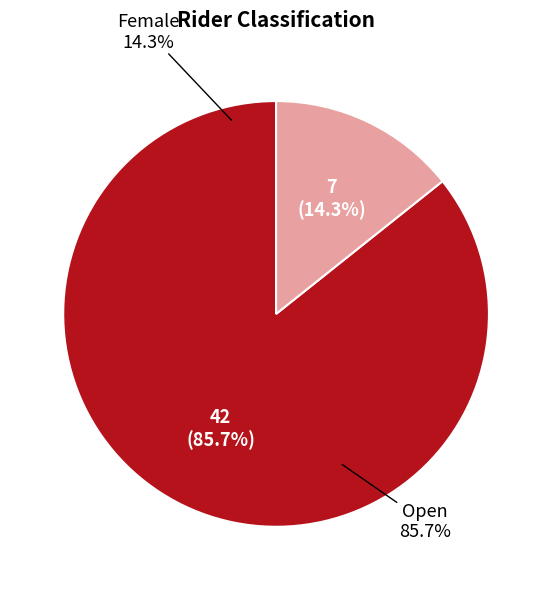

Does Female account for over 50% of the chart?

No